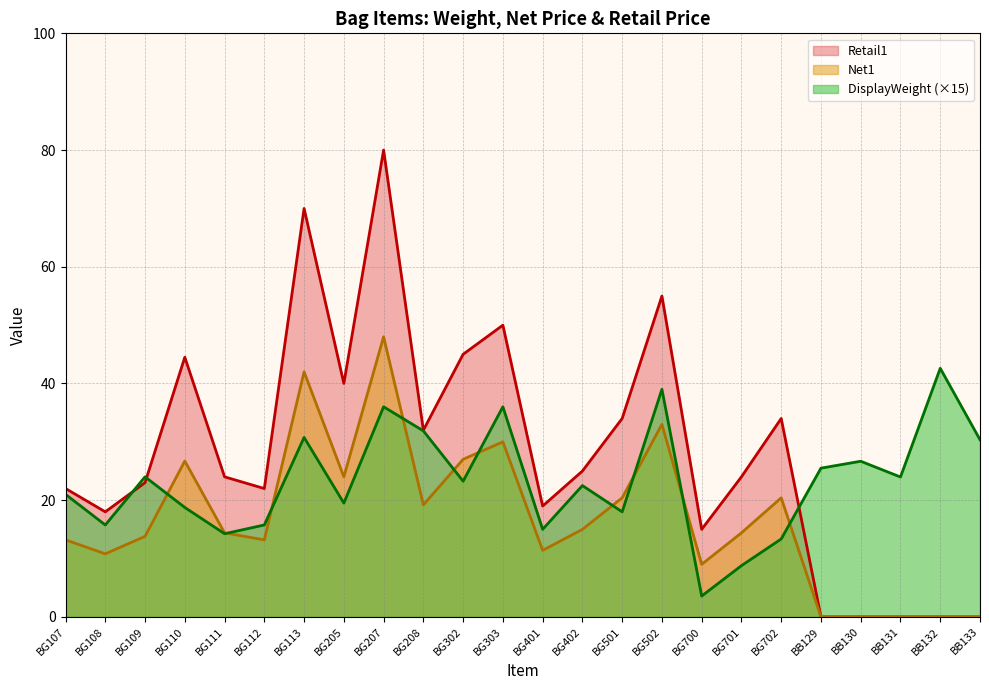

Where do Retail1 and DisplayWeight first cross each other?

BG109 and BG110